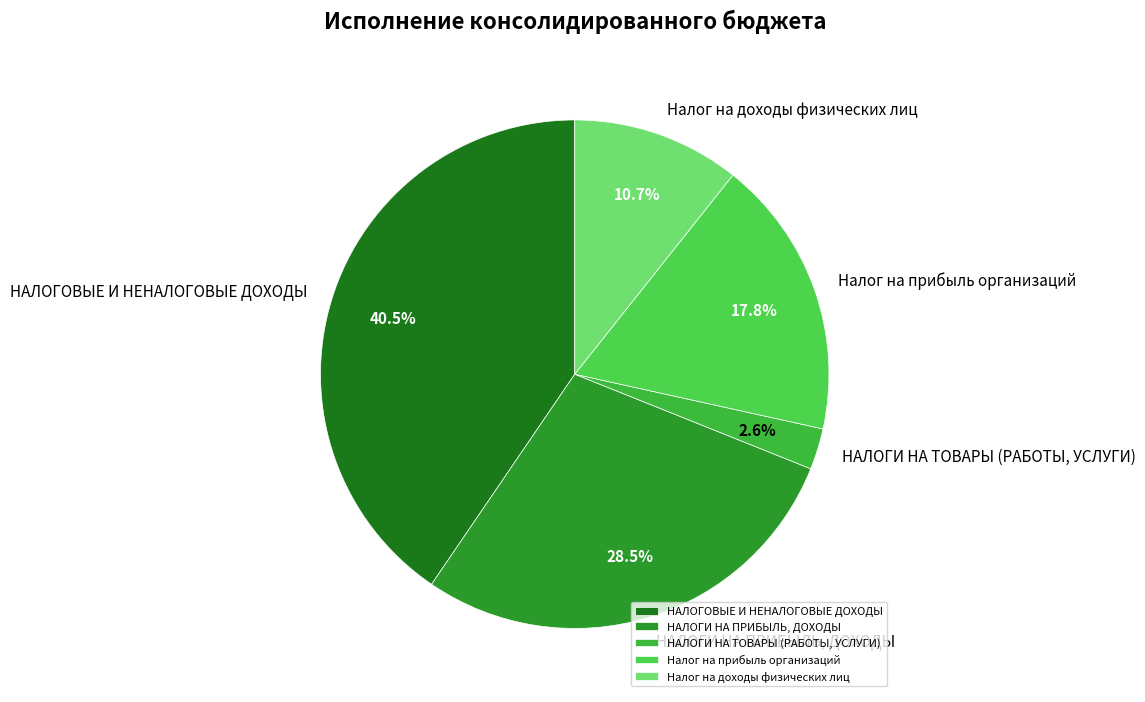

Between НАЛОГИ НА ТОВАРЫ (РАБОТЫ, УСЛУГИ) and НАЛОГОВЫЕ И НЕНАЛОГОВЫЕ ДОХОДЫ, which is larger?

НАЛОГОВЫЕ И НЕНАЛОГОВЫЕ ДОХОДЫ